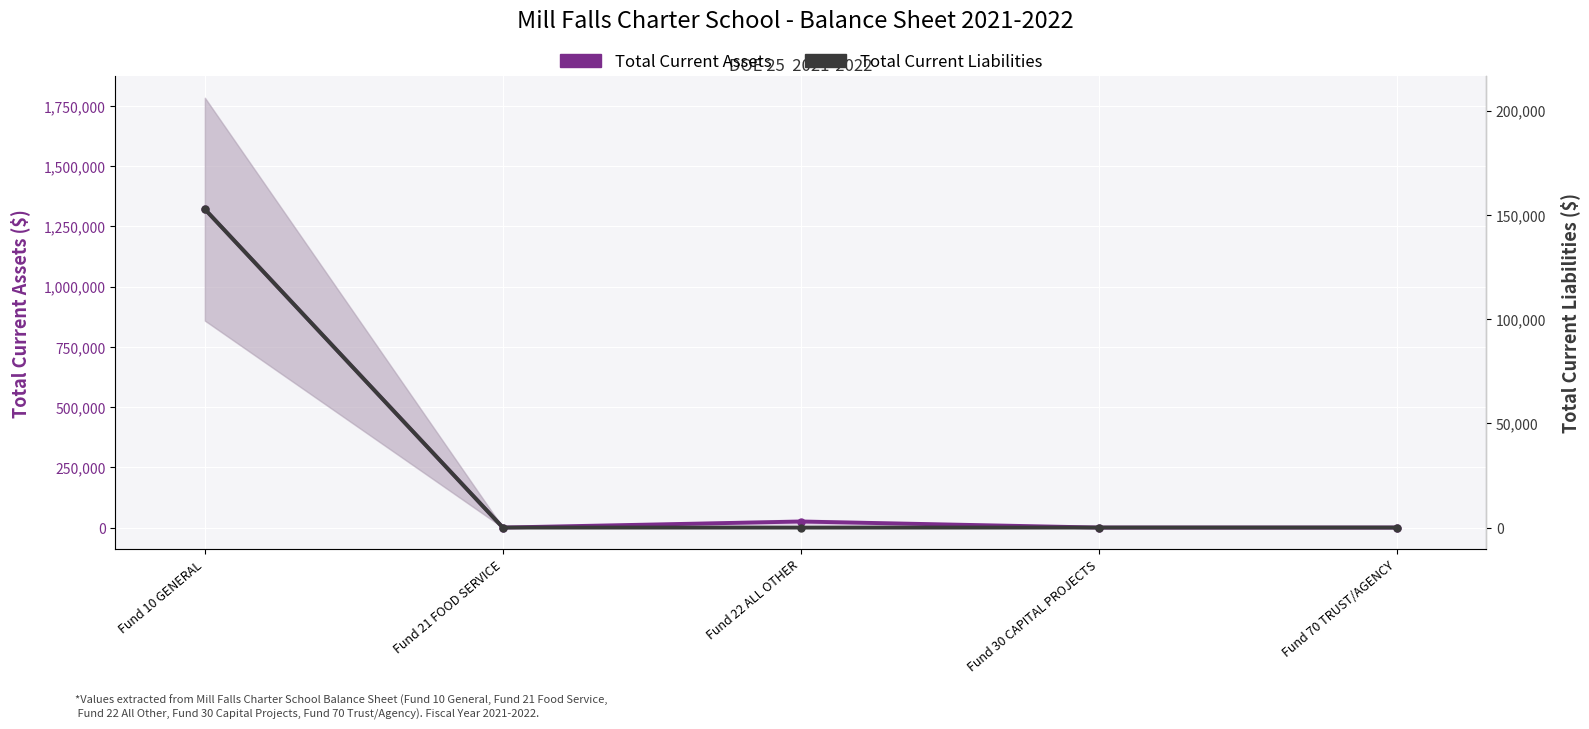

How many data points in Total Current Assets are above 0?

2